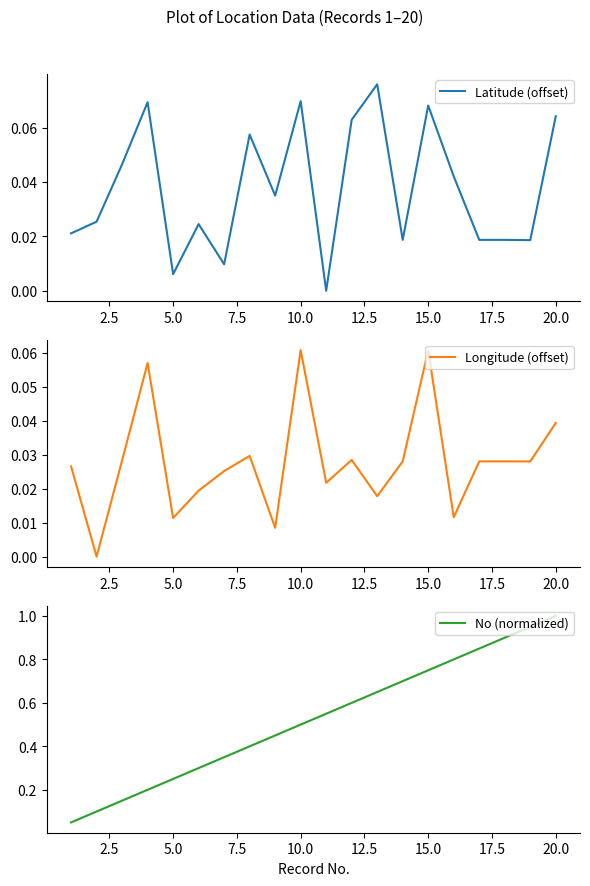

The No (normalized) series shows 0.5 at 10.0. True or false?

True